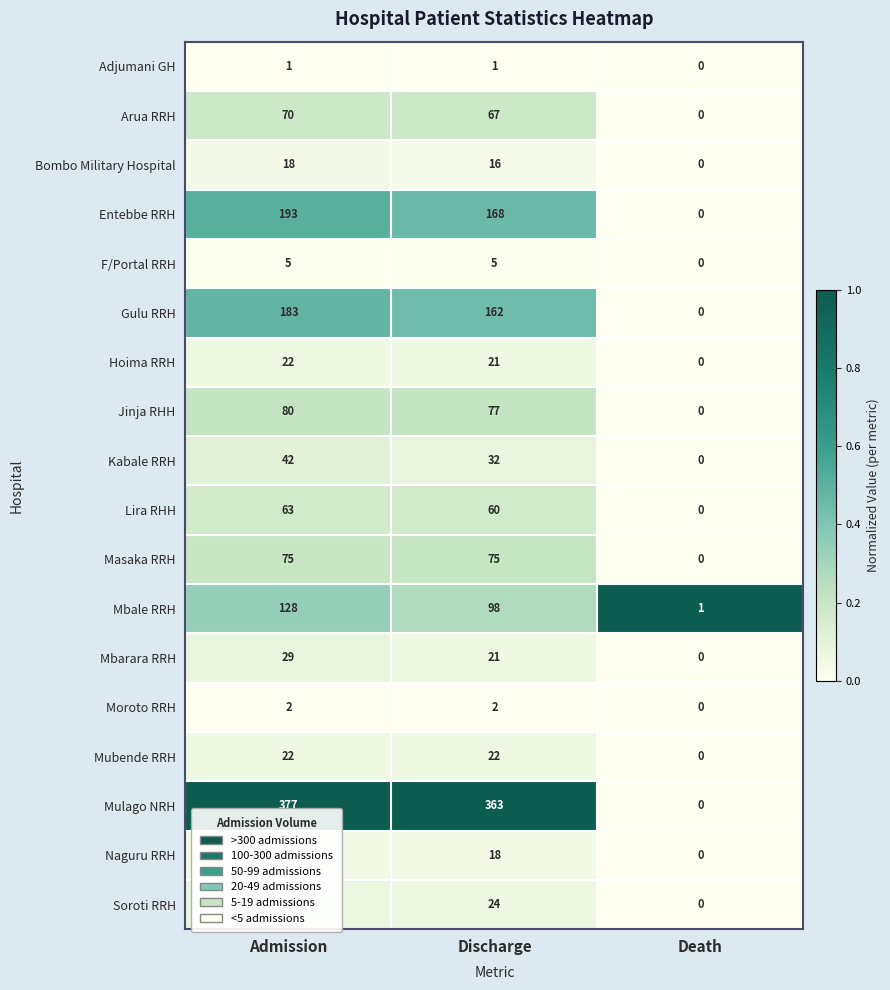

What is the difference between the maximum and second lowest values in the Gulu RRH series?

21